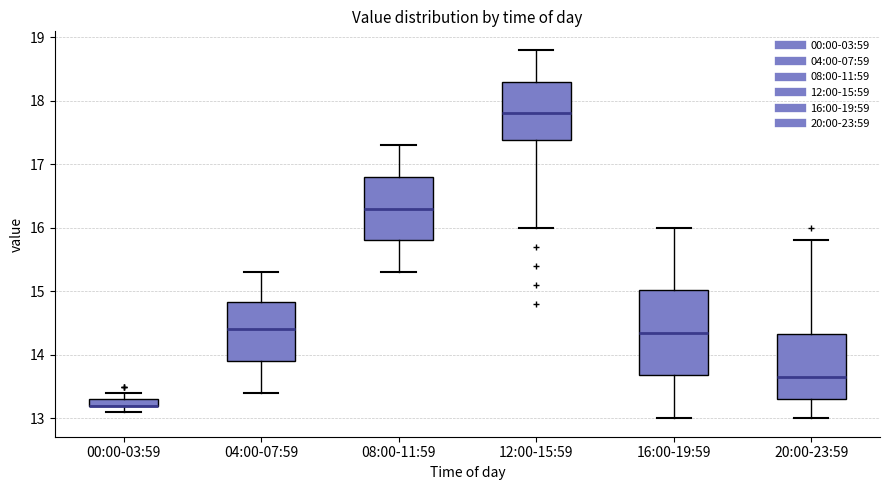

Which box is the tallest, from its lower edge to its upper edge?

16:00-19:59